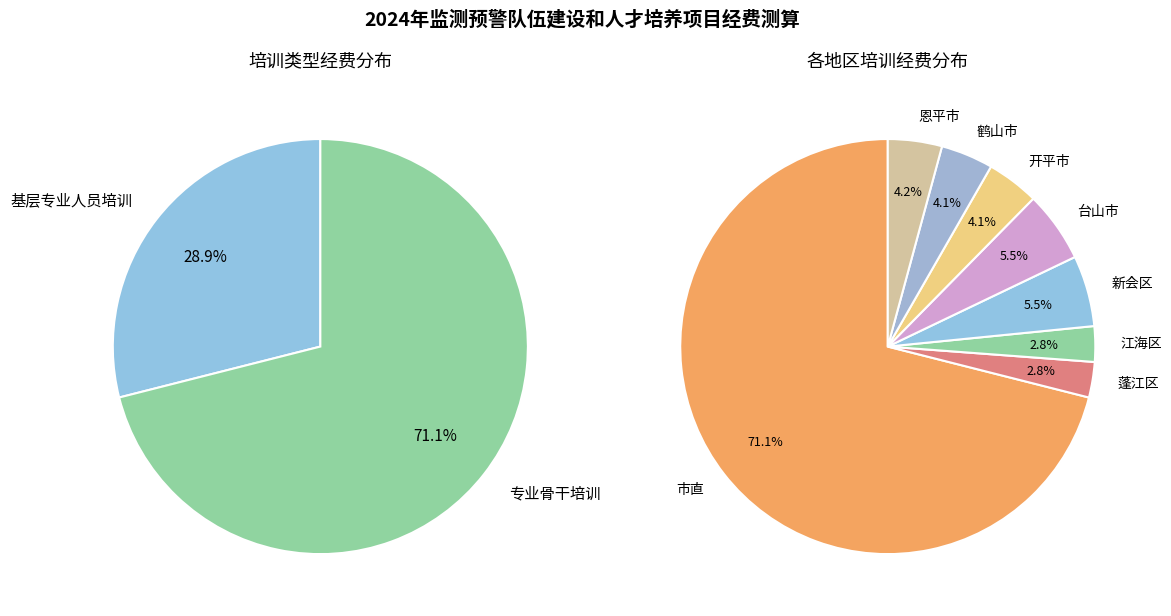

Count the number of slices in the pie.

8